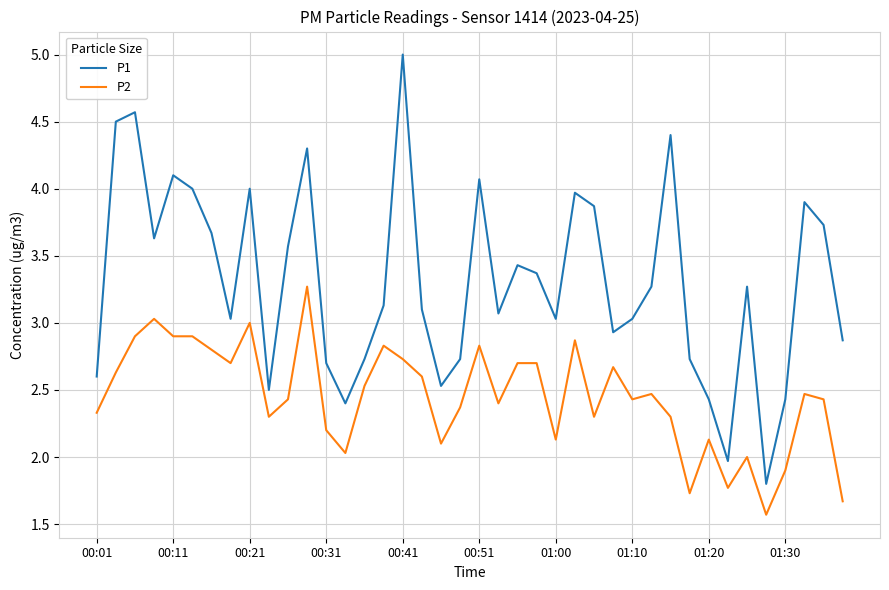

Which series has the largest total across all categories?

P1